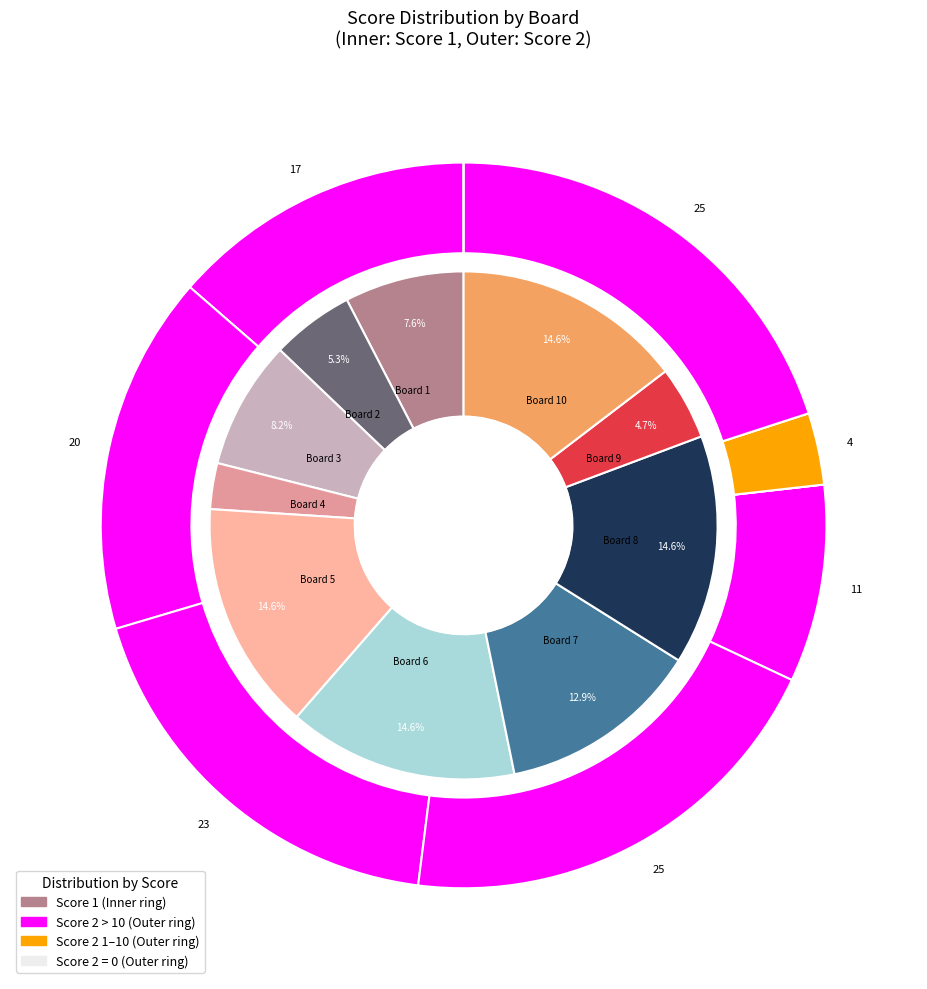

Count the number of slices in the pie.

10